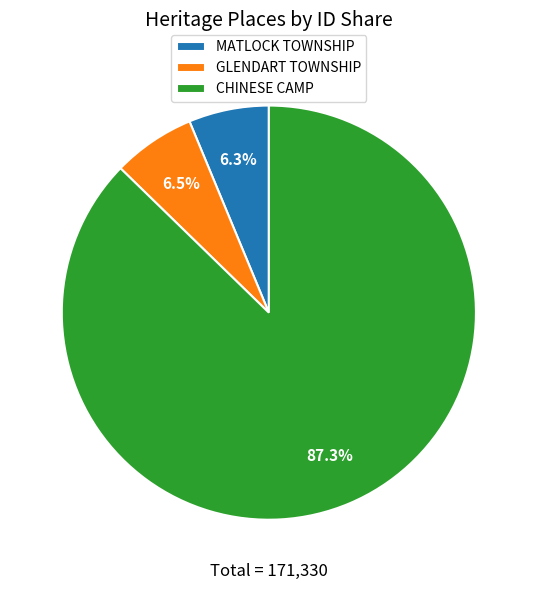

Which category has the biggest portion of the pie?

CHINESE CAMP